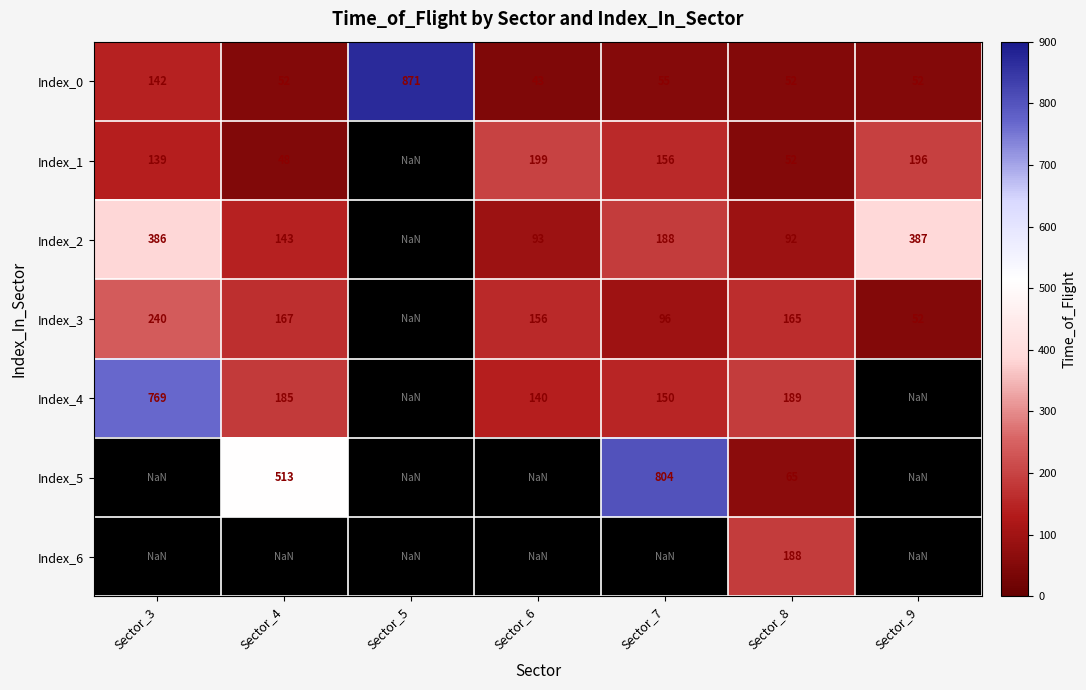

What is the sum of the Index_2 values at Sector_4 and Sector_6?

236.0